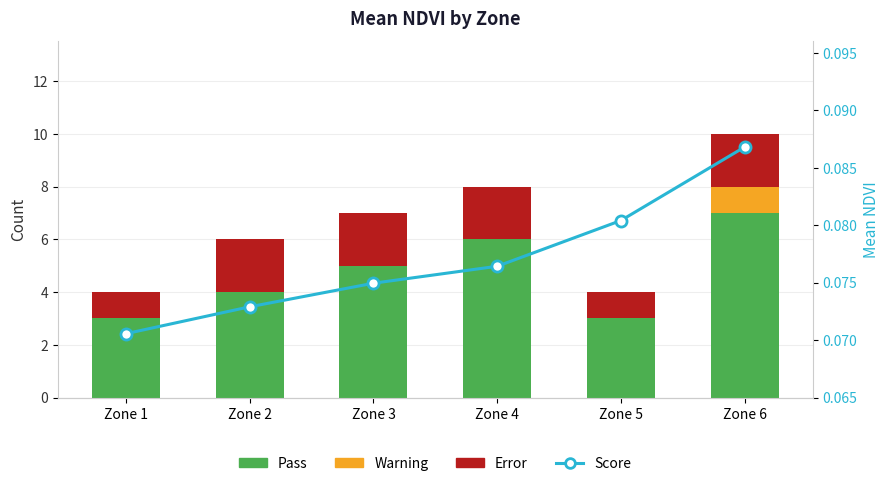

What is the difference between the maximum and minimum values in the Warning series?

1.0